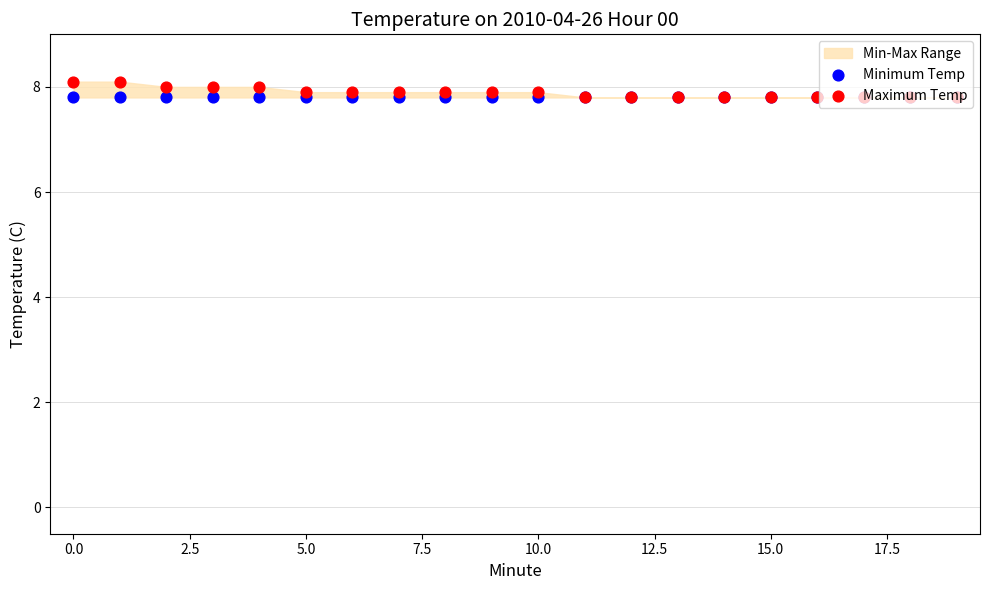

Is the value of Minimum Temp at 11 greater than the value of Maximum Temp at 5.0?

No